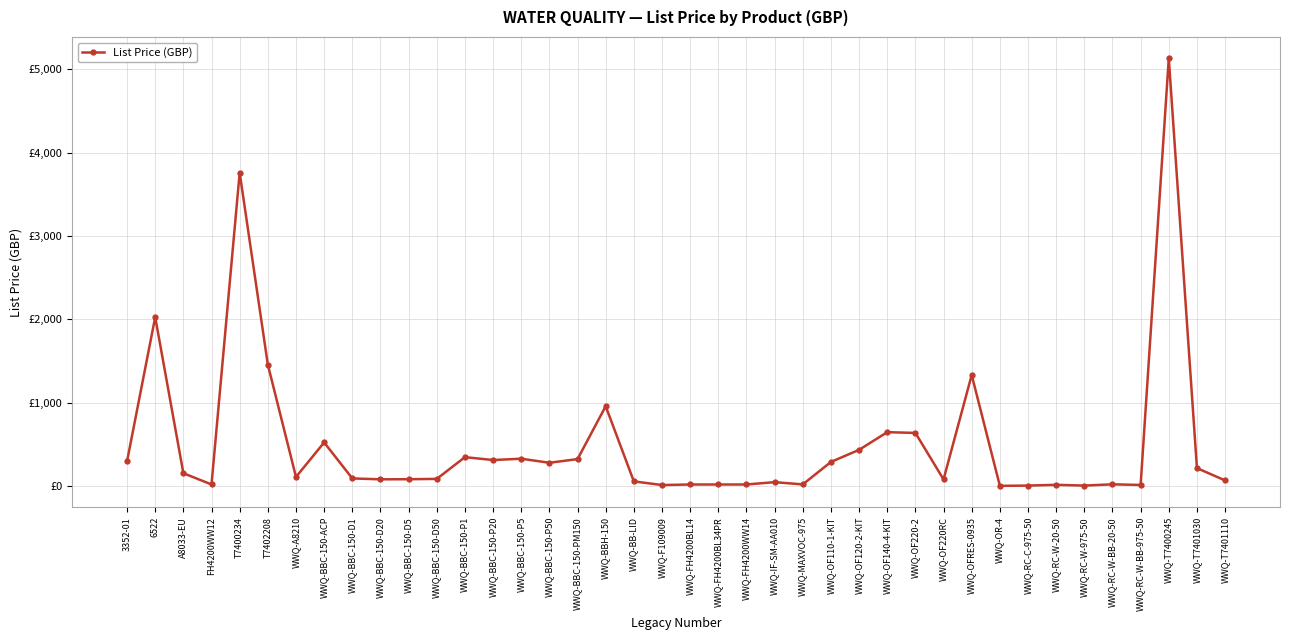

Is it true that the value at A8033-EU is 87.5?

False